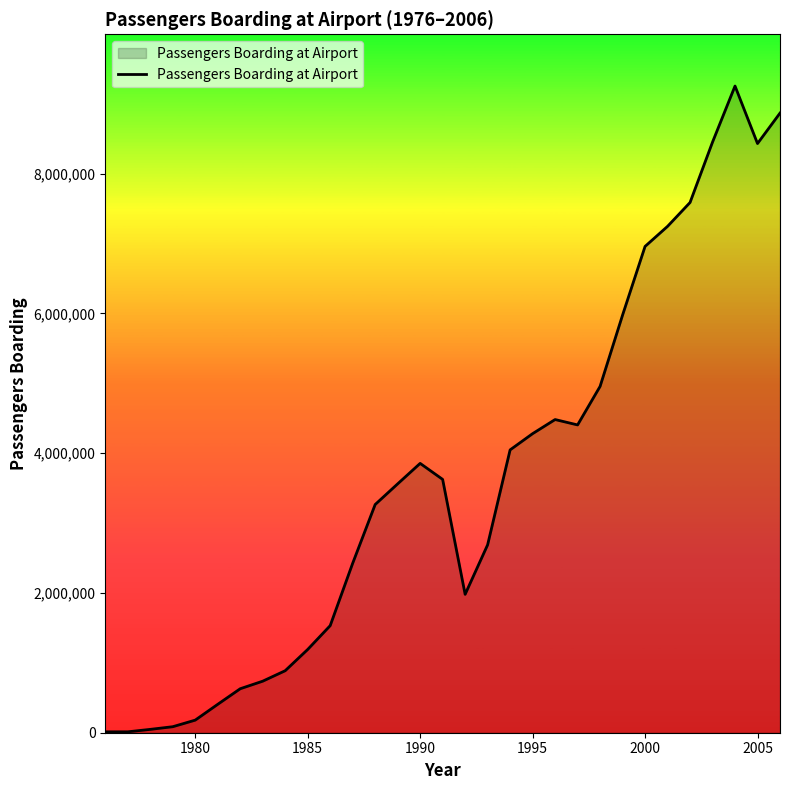

What is the maximum value shown in the chart?

9252314